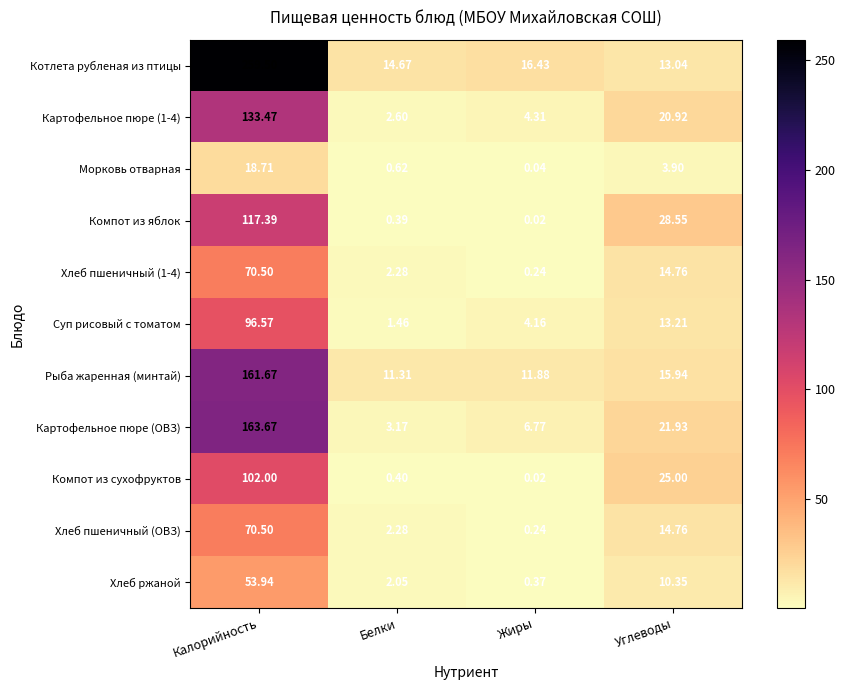

Between Калорийность and Жиры, which series saw the biggest shift?

Котлета рубленая из птицы